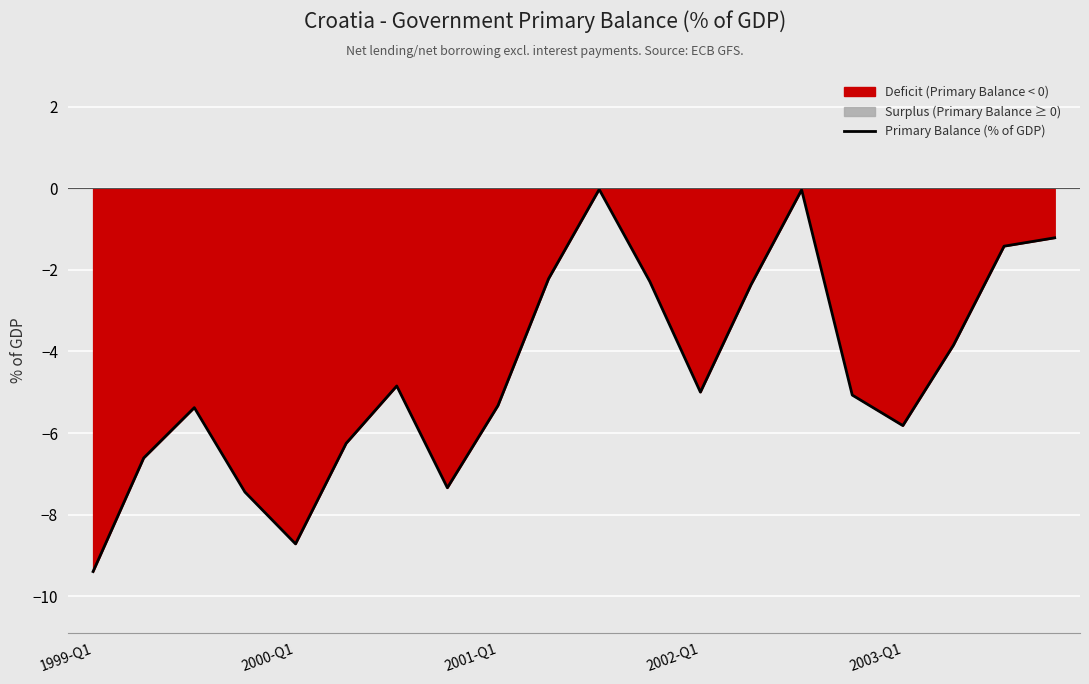

What is the change in value from 17 to 18?

+2.4